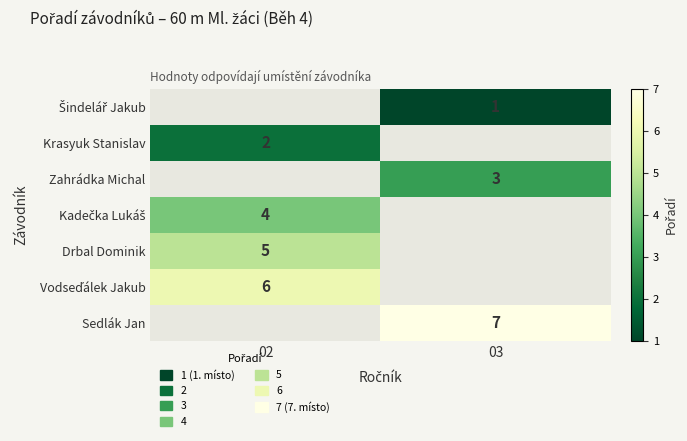

What is the minimum value shown in the chart?

1.0